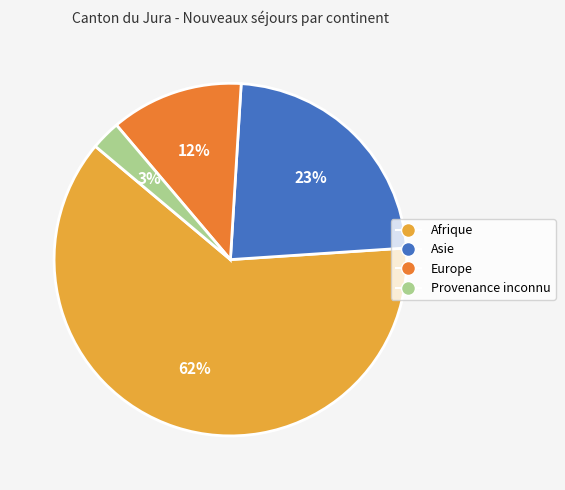

Do Europe and Afrique together represent more than half of the pie?

Yes